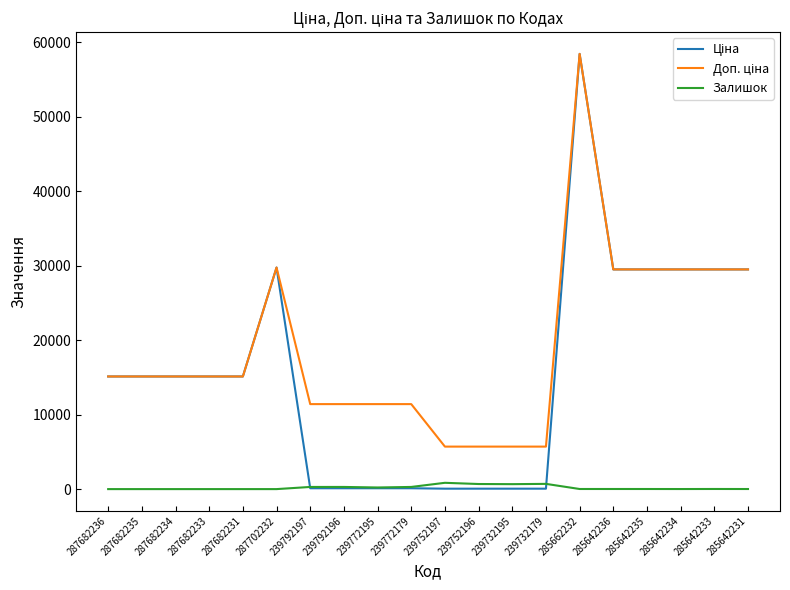

Does the chart have visible grid lines?

No